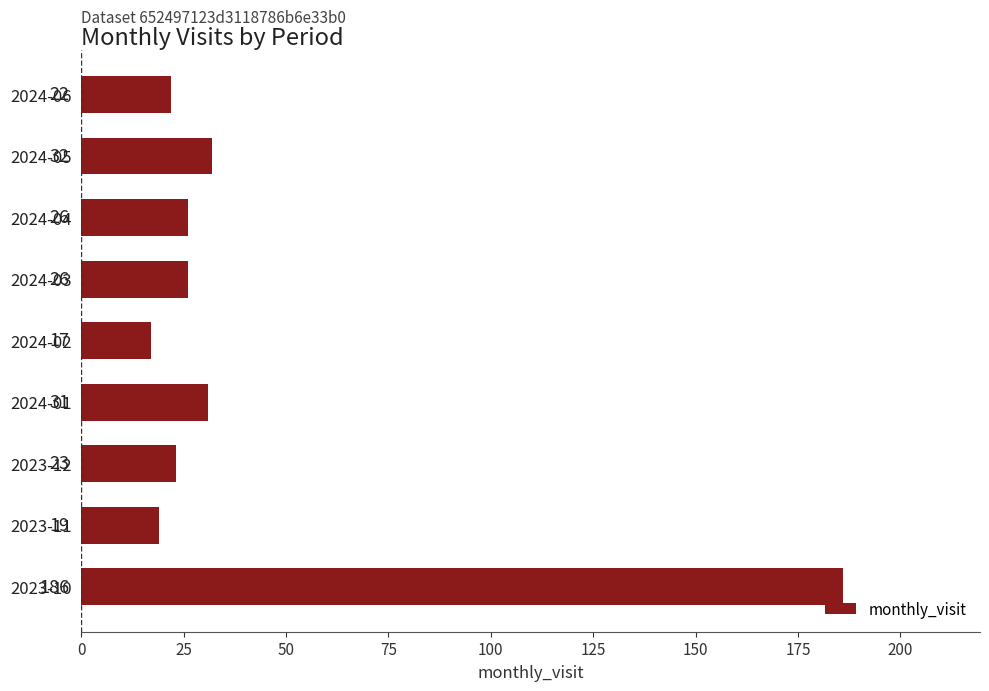

What value does the data have at 2023-12, to the nearest 10?

20